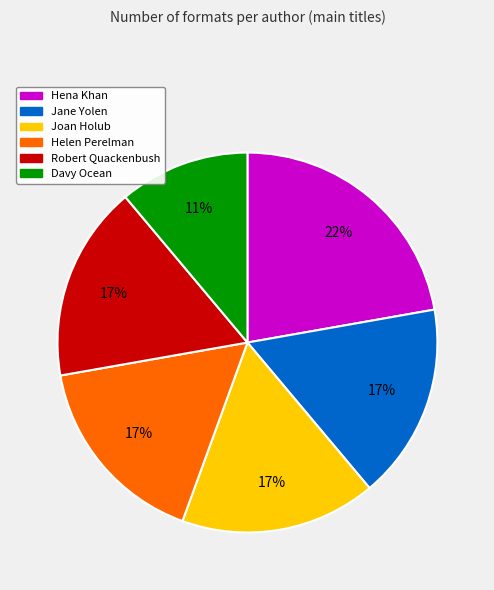

Which has a higher value, Davy Ocean or Joan Holub?

Joan Holub